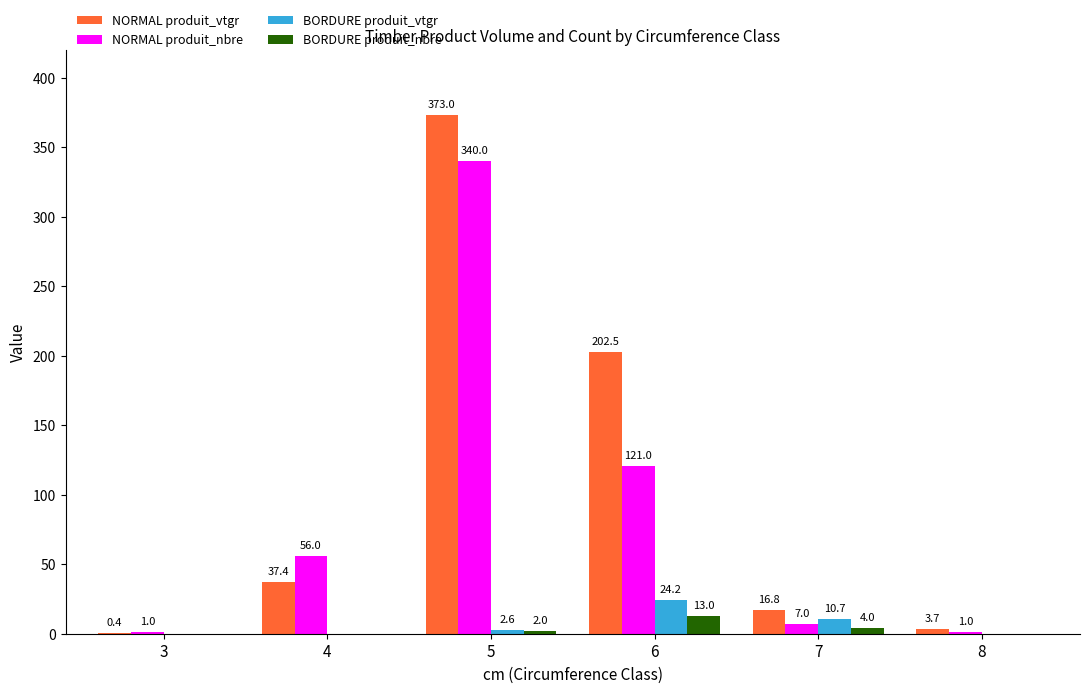

Reading left to right, list all the values displayed in this chart.

NORMAL produit_vtgr: 0.4	37.4	373.0	202.5	16.8	3.7
NORMAL produit_nbre: 1.0	56.0	340.0	121.0	7.0	1.0
BORDURE produit_vtgr: 0.0	0.0	2.6	24.2	10.7	0.0
BORDURE produit_nbre: 0.0	0.0	2.0	13.0	4.0	0.0